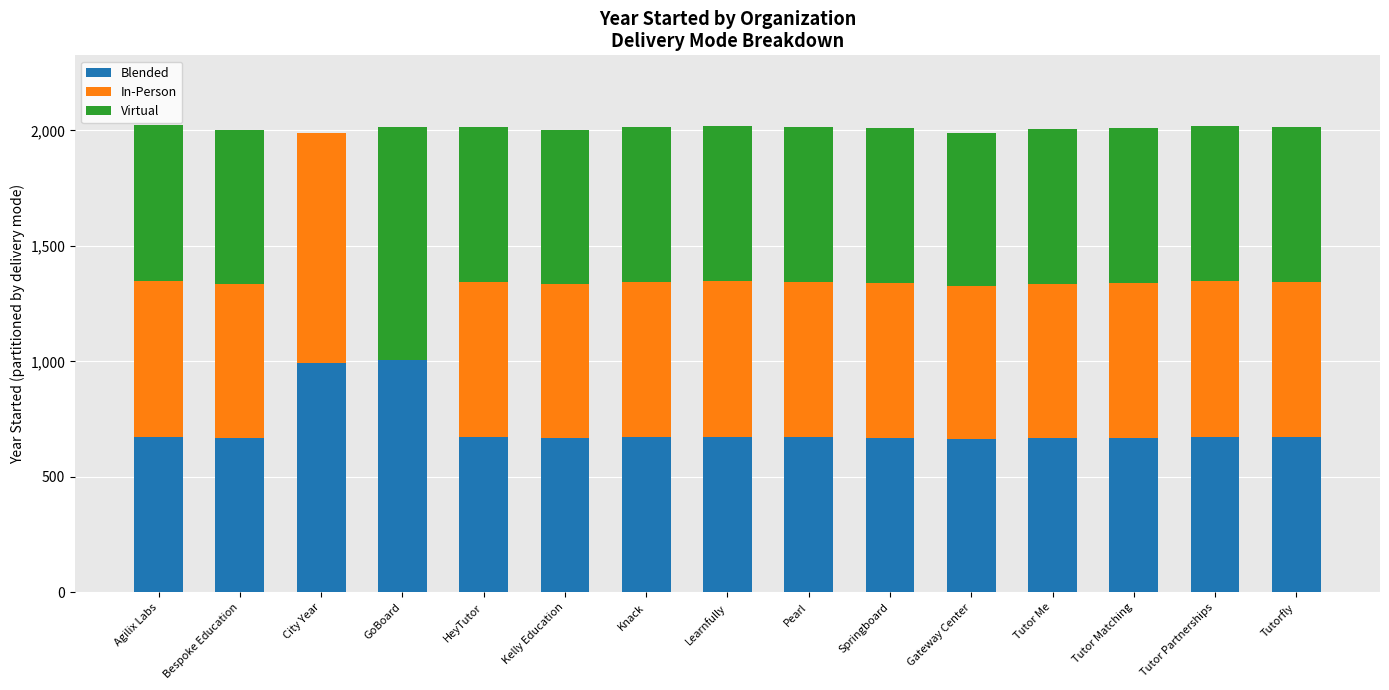

The Blended series shows 671.0 at HeyTutor. True or false?

True